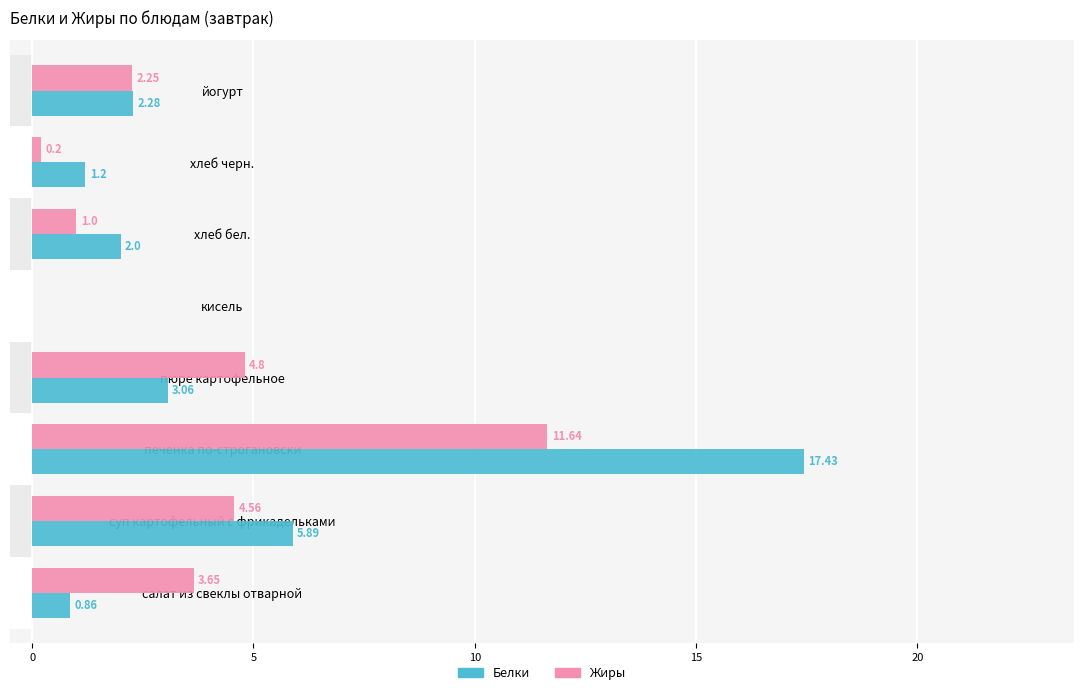

Rank the series by their maximum value, from highest to lowest.

Белки, Жиры